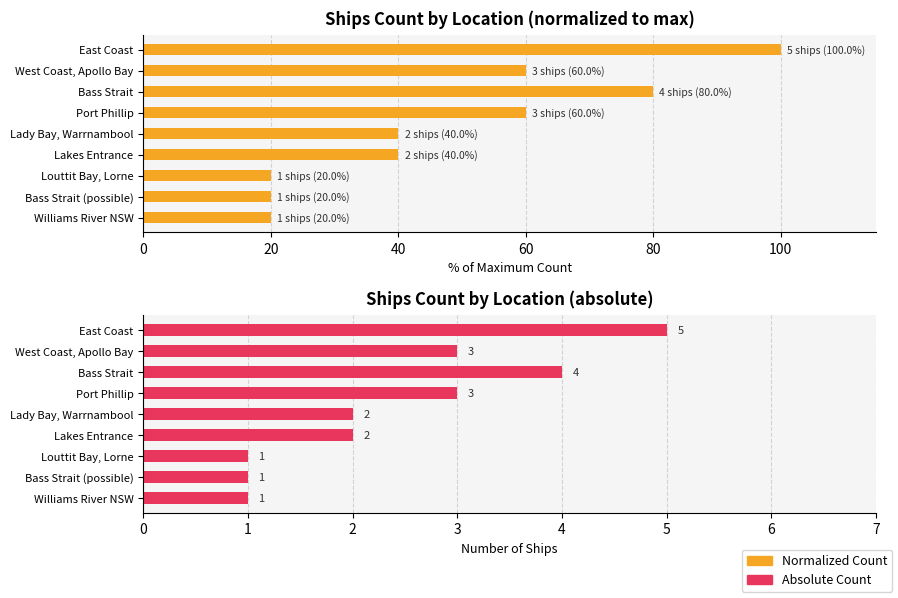

Does the chart contain stacked bars?

No